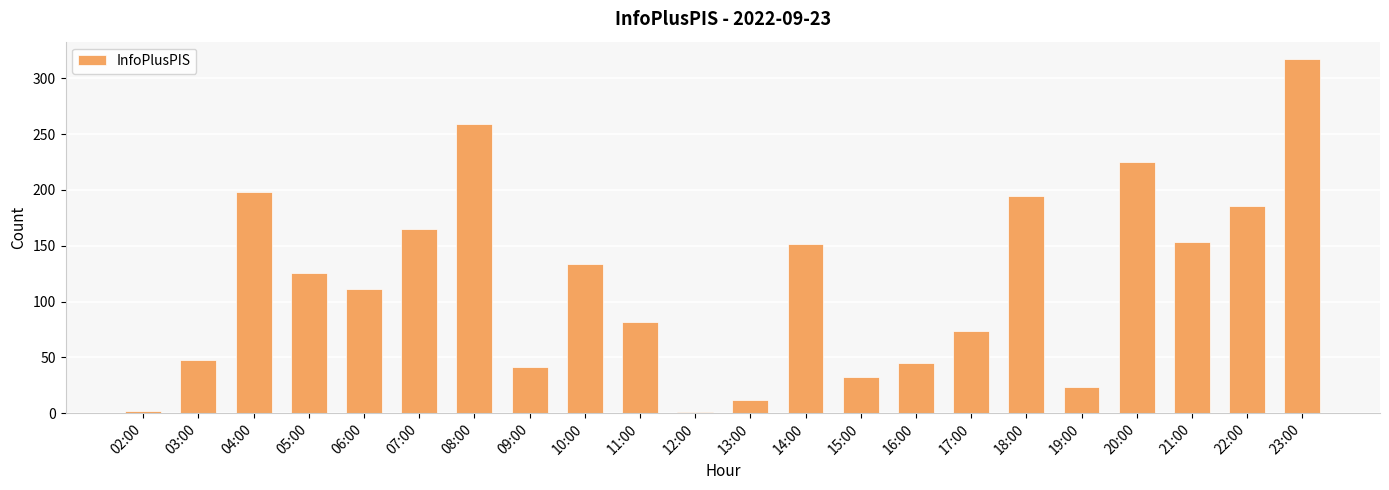

The chart shows a value of 41 at 09:00. True or false?

True